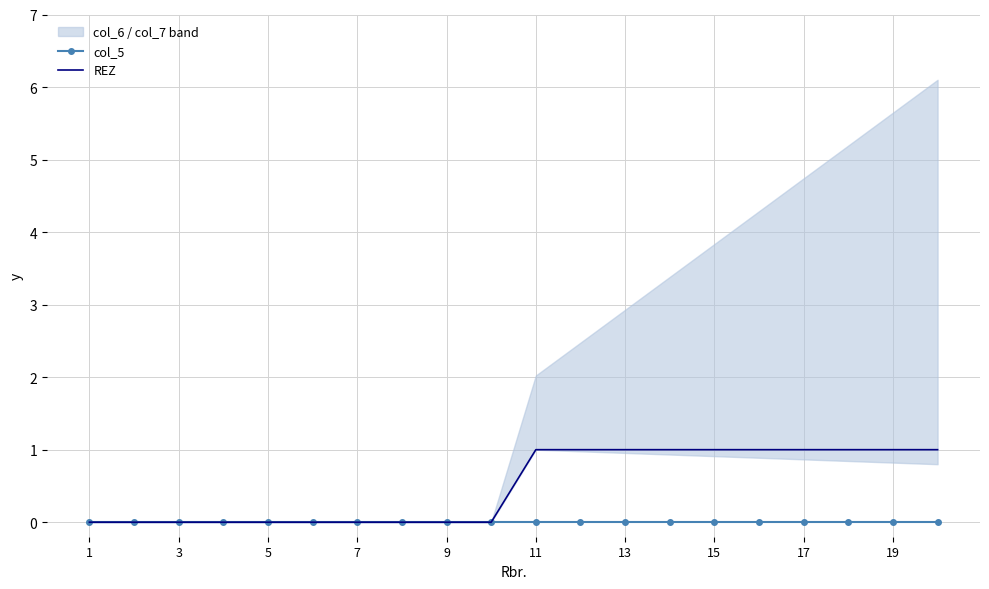

True or false: REZ and col_5 intersect in this chart.

False